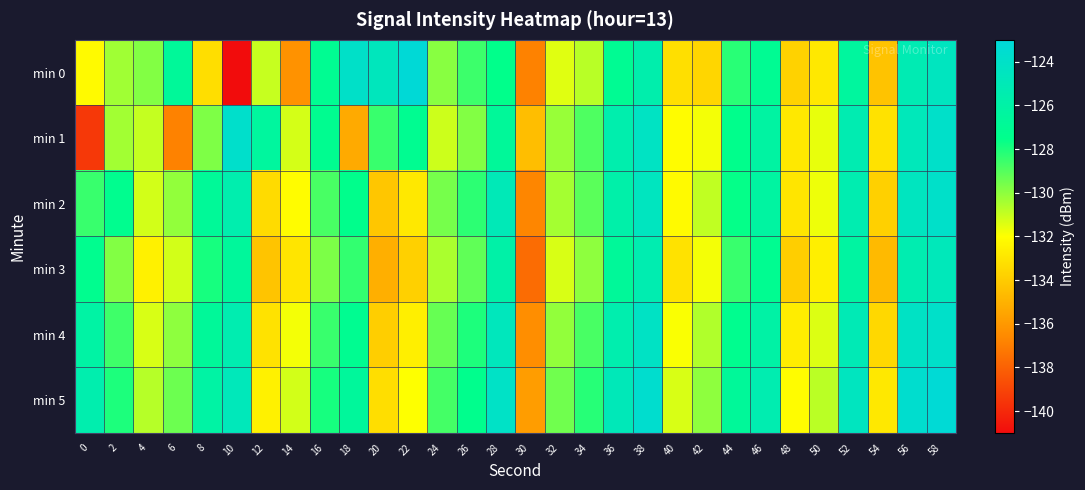

Reading left to right, what are all the values shown in this chart?

min 0: 0=-132.2	2=-130.3	4=-129.8	6=-126.7	8=-133.3	10=-141.3	12=-131.0	14=-136.3	16=-127.2	18=-124.0	20=-124.7	22=-123.1	24=-129.9	26=-128.6	28=-127.5	30=-136.8	32=-131.5	34=-130.7	36=-127.1	38=-125.6	40=-133.2	42=-133.6	44=-128.2	46=-127.1	48=-133.7	50=-132.9	52=-126.5	54=-134.3	56=-125.2	58=-124.5
min 1: 0=-139.4	2=-130.4	4=-131.0	6=-136.8	8=-129.7	10=-123.8	12=-126.4	14=-131.2	16=-127.2	18=-135.3	20=-128.5	22=-127.2	24=-131.1	26=-129.8	28=-126.7	30=-134.5	32=-130.2	34=-128.9	36=-125.6	38=-124.3	40=-132.1	42=-131.8	44=-127.5	46=-126.2	48=-132.9	50=-131.6	52=-125.3	54=-133.1	56=-124.8	58=-123.9
min 2: 0=-128.5	2=-127.3	4=-131.2	6=-130.1	8=-126.8	10=-125.5	12=-133.4	14=-132.1	16=-128.8	18=-127.5	20=-134.2	22=-132.9	24=-129.6	26=-128.3	28=-125.0	30=-136.7	32=-130.4	34=-129.1	36=-125.8	38=-124.5	40=-132.2	42=-130.9	44=-127.6	46=-126.3	48=-133.0	50=-131.7	52=-125.4	54=-133.8	56=-124.5	58=-123.9
min 3: 0=-127.3	2=-129.8	4=-132.5	6=-131.2	8=-127.9	10=-126.6	12=-134.3	14=-133.0	16=-129.7	18=-128.4	20=-135.1	22=-133.8	24=-130.5	26=-129.2	28=-125.9	30=-137.6	32=-131.3	34=-130.0	36=-126.7	38=-125.4	40=-133.1	42=-131.8	44=-128.5	46=-127.2	48=-133.9	50=-132.6	52=-126.3	54=-134.7	56=-125.4	58=-124.8
min 4: 0=-126.1	2=-128.6	4=-131.3	6=-130.0	8=-126.7	10=-125.4	12=-133.1	14=-131.8	16=-128.5	18=-127.2	20=-133.9	22=-132.6	24=-129.3	26=-128.0	28=-124.7	30=-136.4	32=-130.1	34=-128.8	36=-125.5	38=-124.2	40=-131.9	42=-130.6	44=-127.3	46=-126.0	48=-132.7	50=-131.4	52=-125.1	54=-133.5	56=-124.2	58=-123.9
min 5: 0=-125.5	2=-128.0	4=-130.7	6=-129.4	8=-126.1	10=-124.8	12=-132.5	14=-131.2	16=-127.9	18=-126.6	20=-133.3	22=-132.0	24=-128.7	26=-127.4	28=-124.1	30=-135.8	32=-129.5	34=-128.2	36=-124.9	38=-123.6	40=-131.3	42=-130.0	44=-126.7	46=-125.4	48=-132.1	50=-130.8	52=-124.5	54=-132.9	56=-123.6	58=-123.2